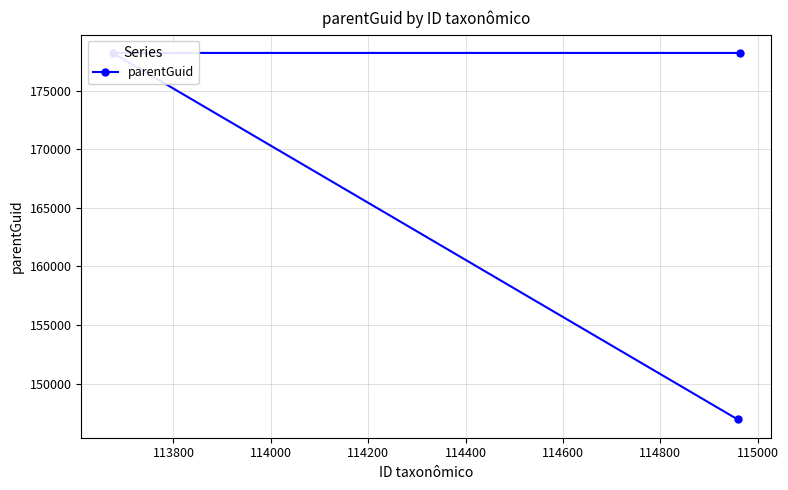

What is the sum of all values?

503404